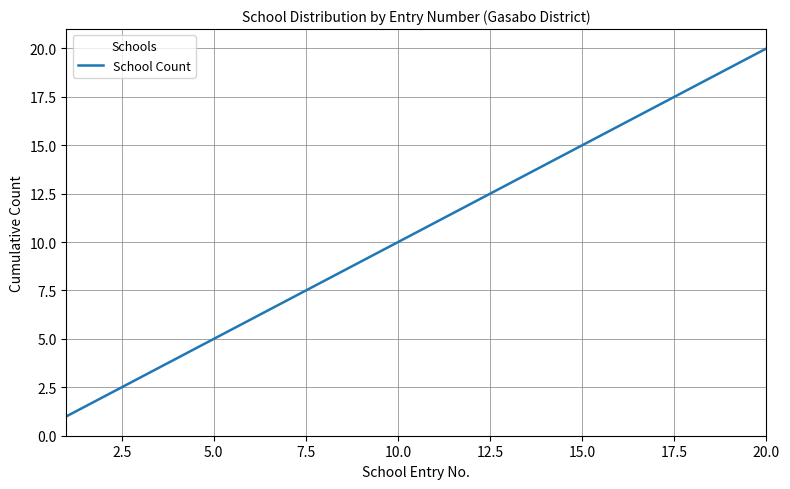

Reading left to right, transcribe all the data shown in this chart.

1	2	3	4	5	6	7	8	9	10	11	12	13	14	15	16	17	18	19	20